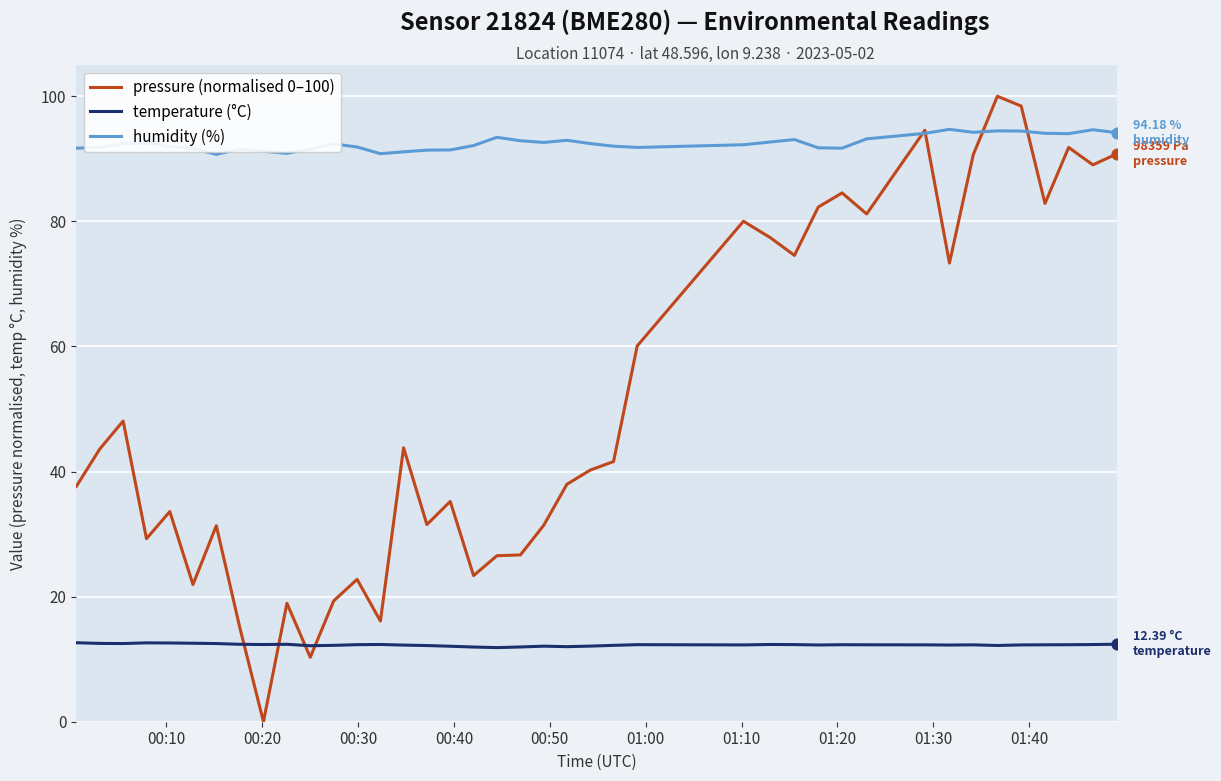

At how many categories does at least one series exceed 4?

40